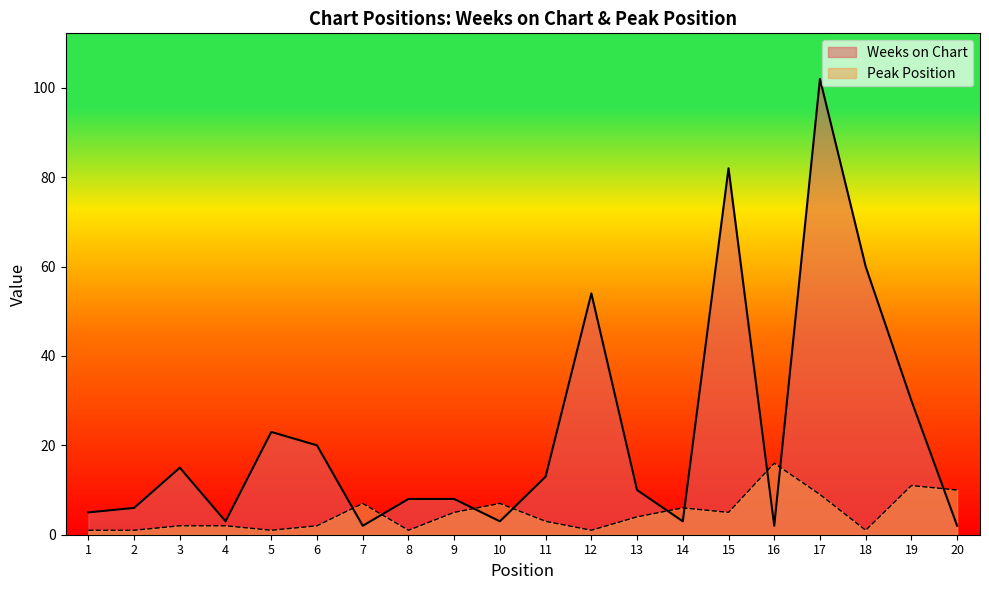

What is the difference between the maximum and minimum values in the Weeks on Chart series?

100